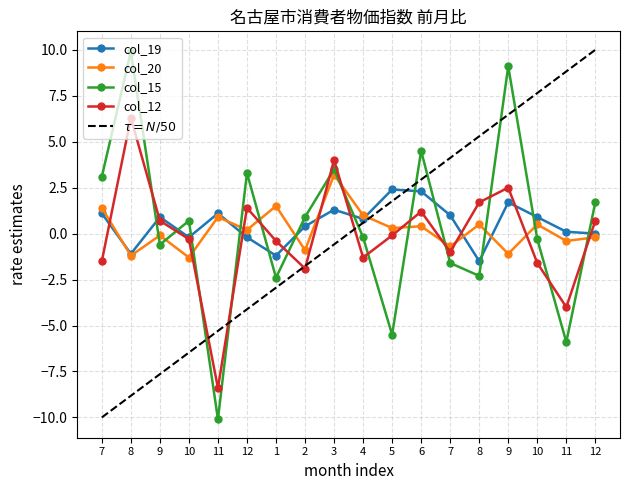

How many categories are shown in the chart?

18